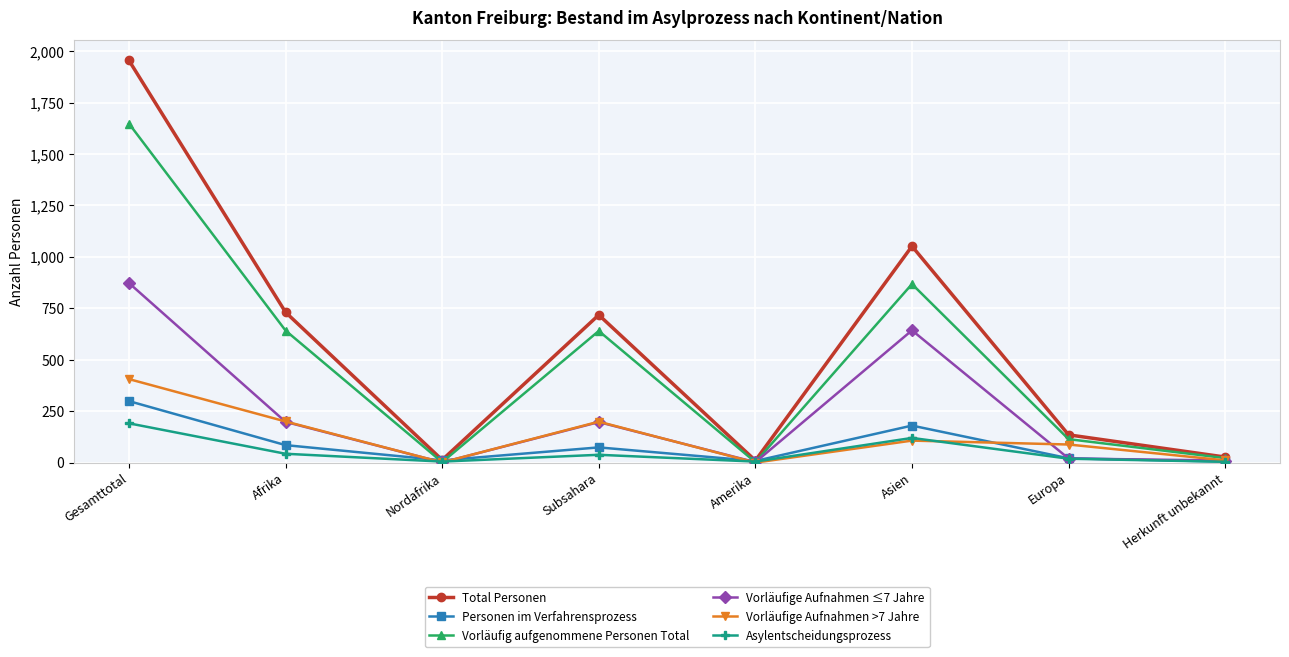

The Vorläufige Aufnahmen >7 Jahre series shows 200 at Afrika. True or false?

True